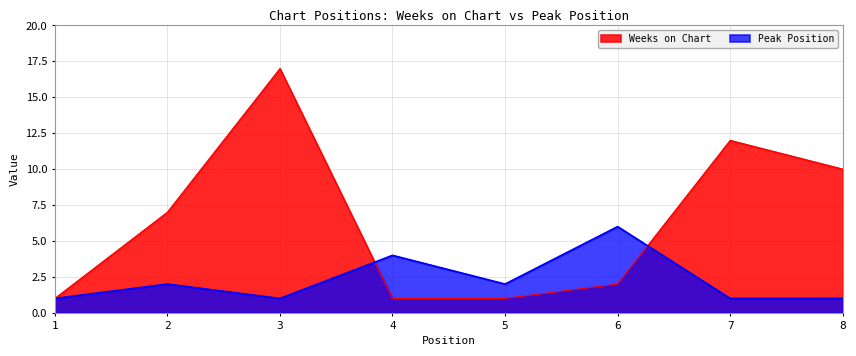

Which series changed the most between 1 and 5?

Peak Position